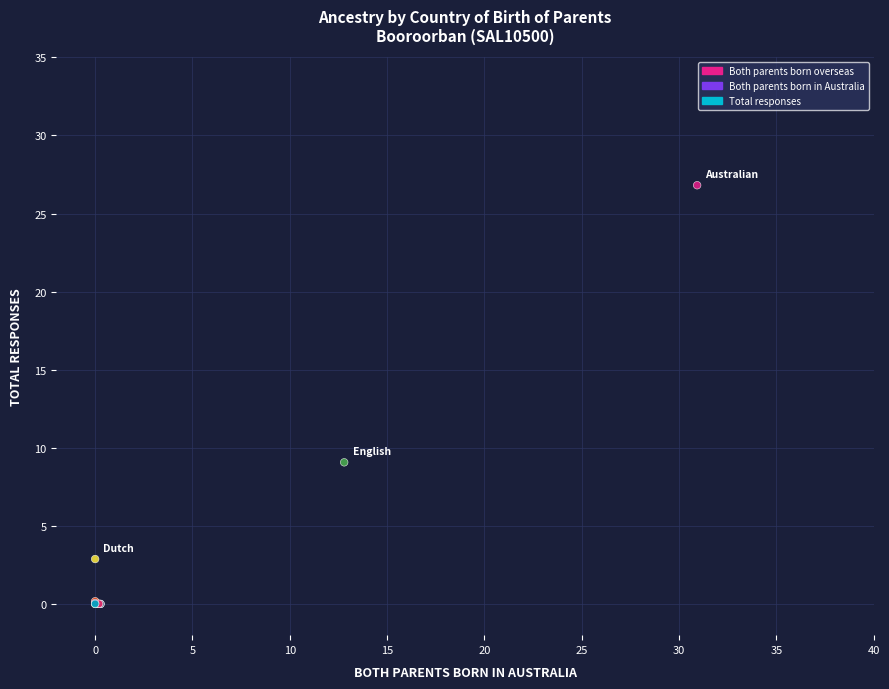

What Y value in the scatter plot is closest to 13?

9.1